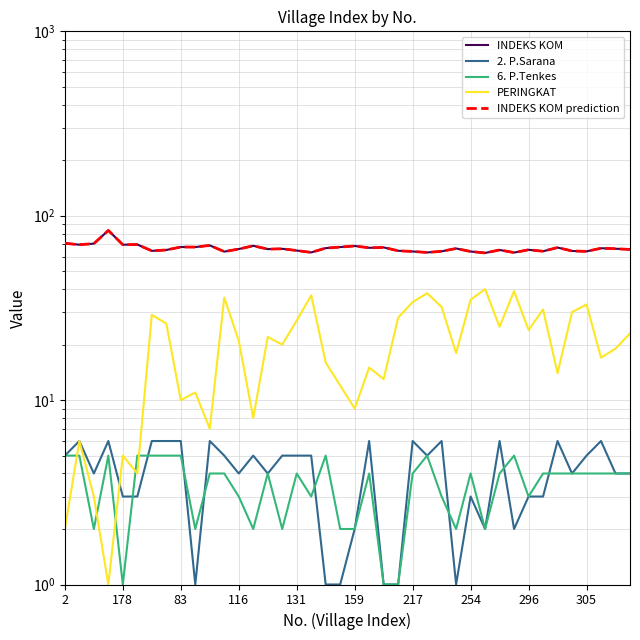

What is the smallest value displayed?

1.0